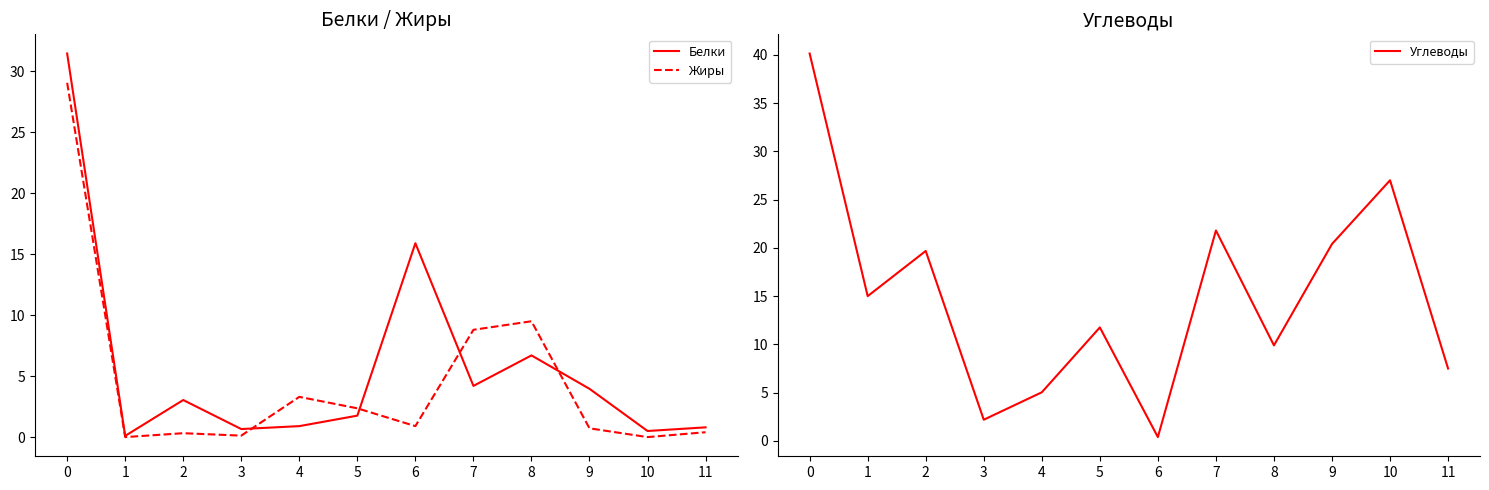

After their last crossing, which series has the higher values: Белки or Углеводы?

Углеводы